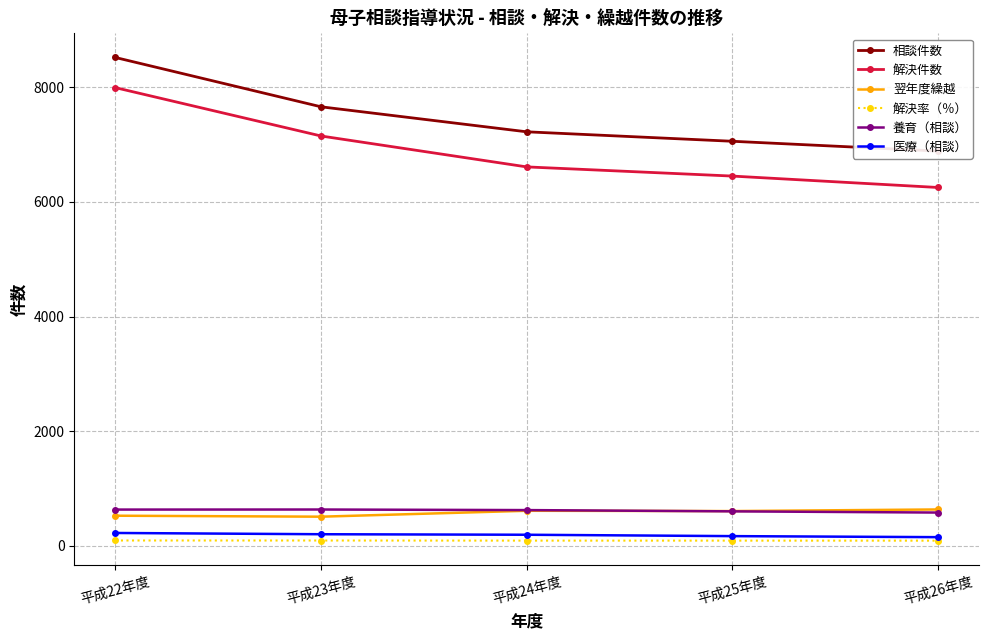

At which category does the chart reach its minimum across all series?

平成26年度